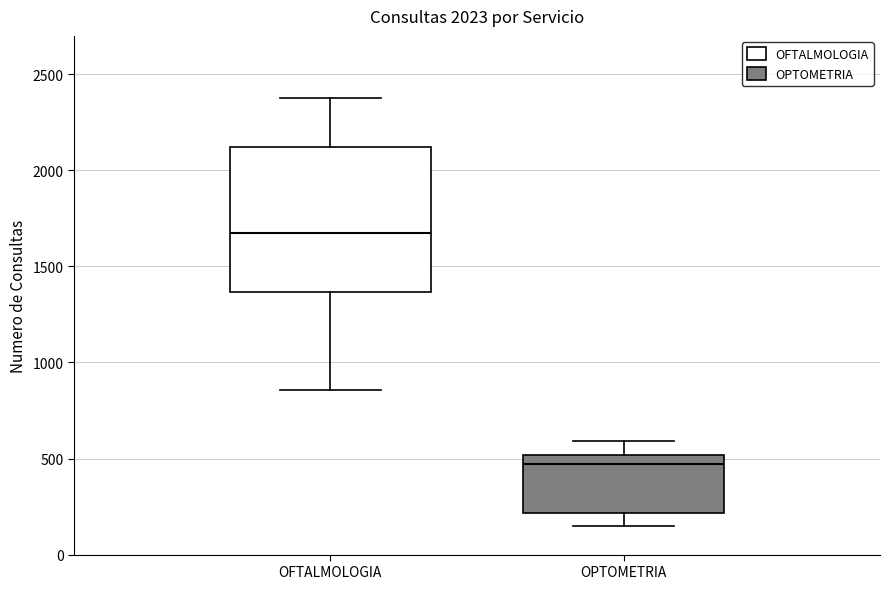

Which box has the lowest median line?

OPTOMETRIA